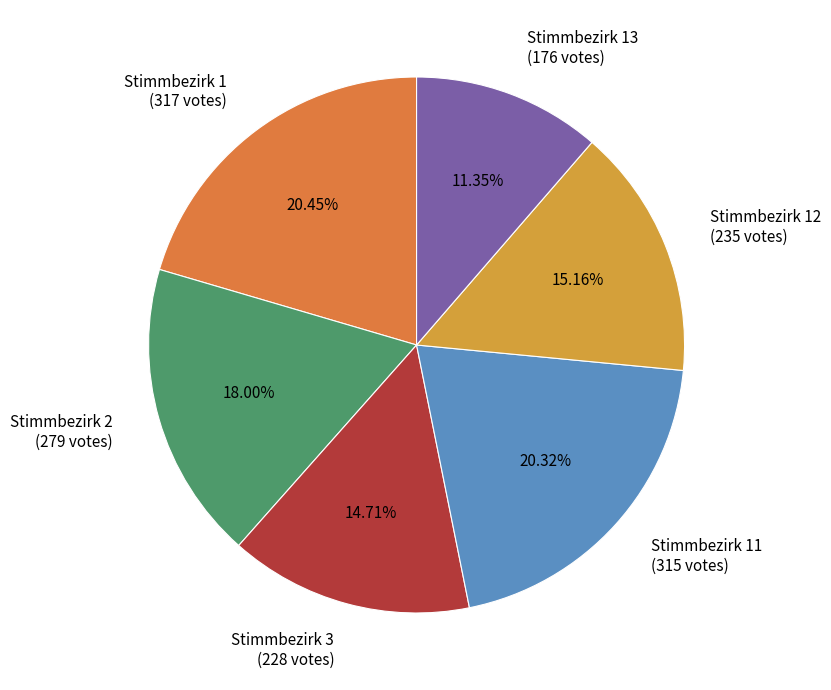

Is Stimmbezirk 2 (279 votes) the majority of the pie?

No